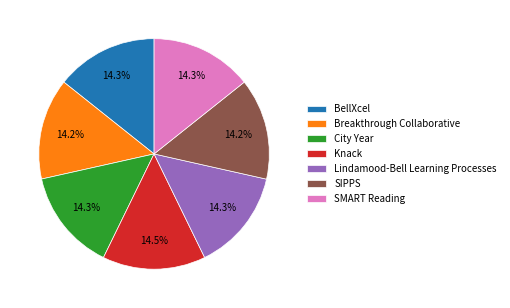

What percentage is NOT represented by SMART Reading?

85.7%